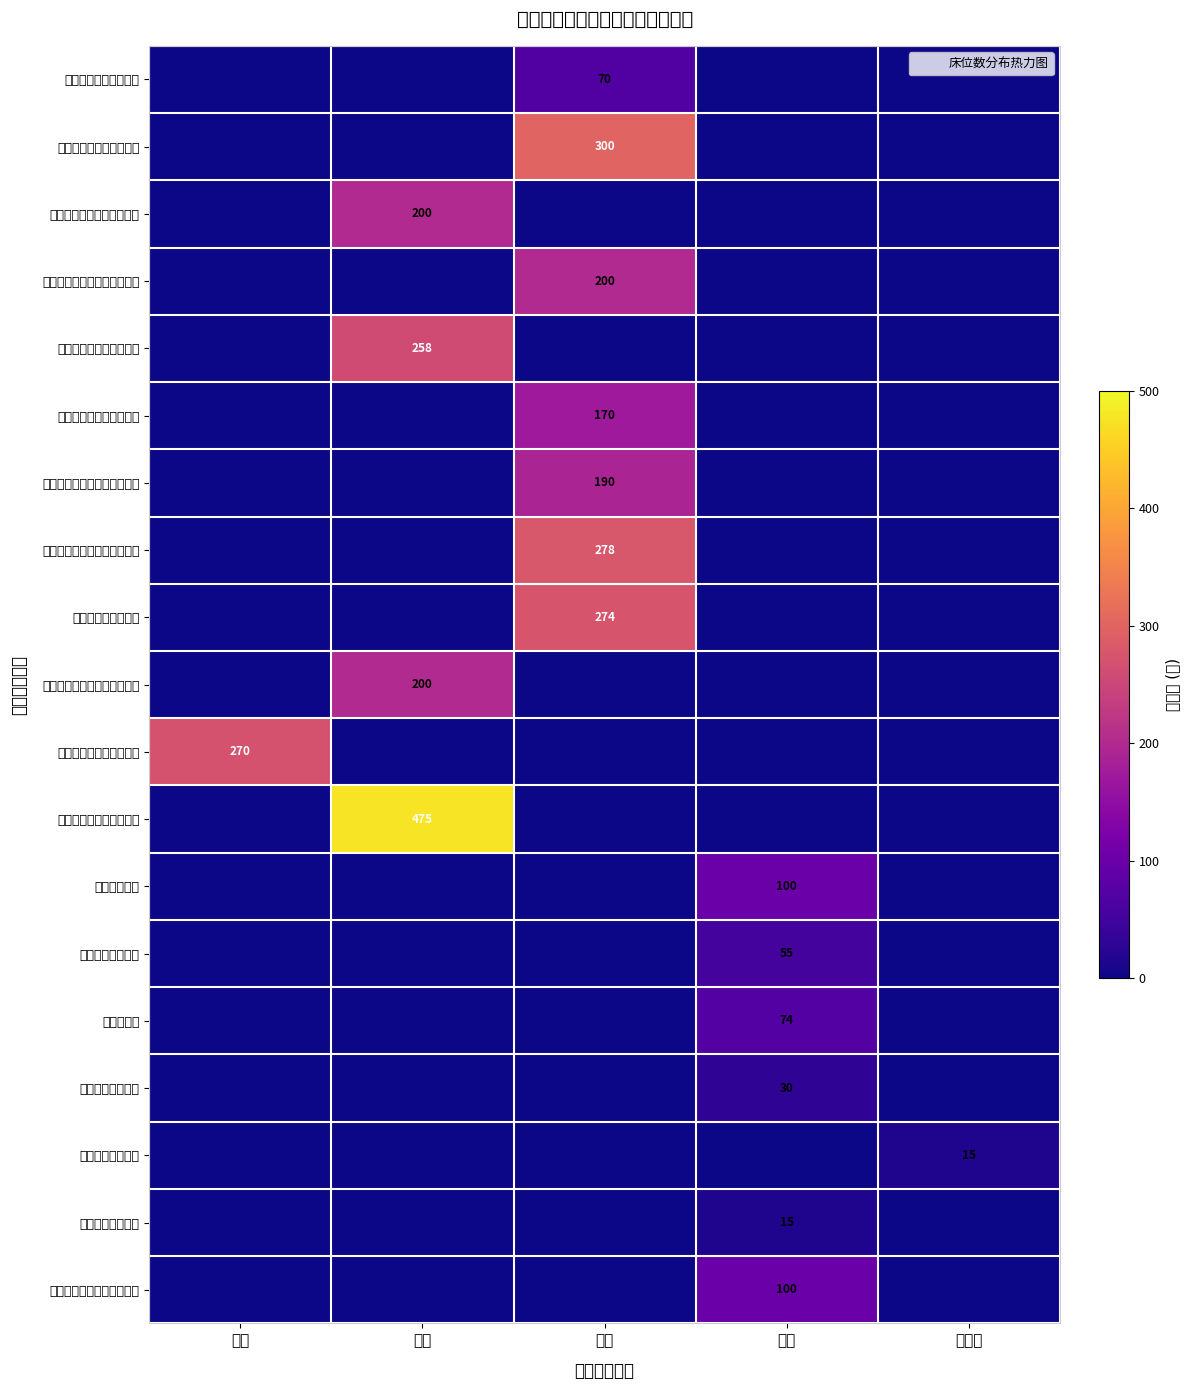

List the labels in order of 竹镇镇养老服务中心 value, smallest first.

四级, 三级, 一级, 未评级, 二级